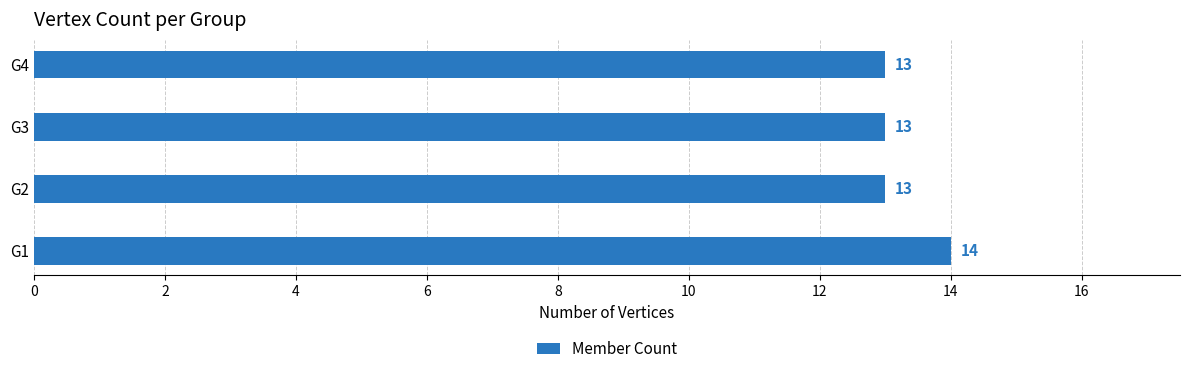

Is it true that the value at G3 is 18?

False